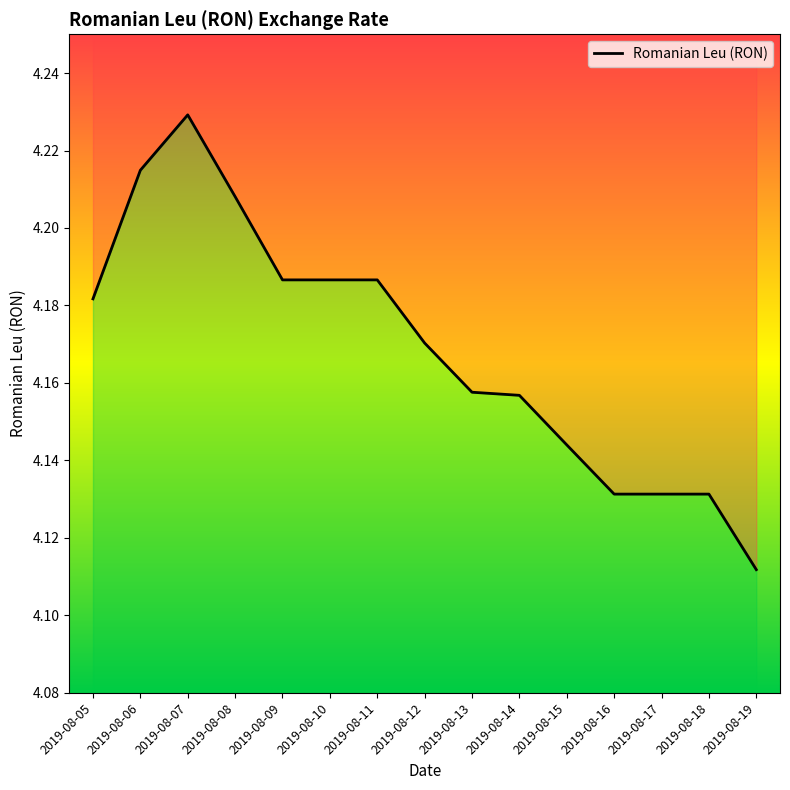

Between 2019-08-16 and 2019-08-07, which is larger?

2019-08-07